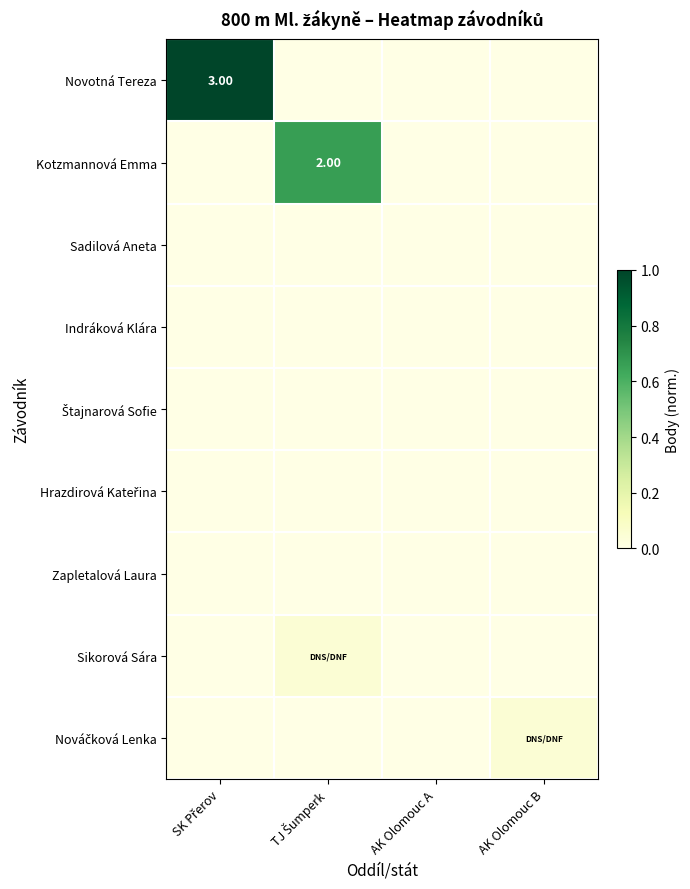

How many series are shown in this chart?

9